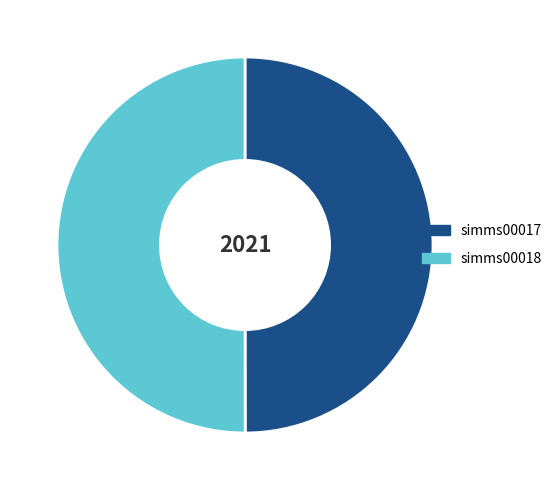

What is the ratio of the value at simms00017 to the value at simms00018?

1.0